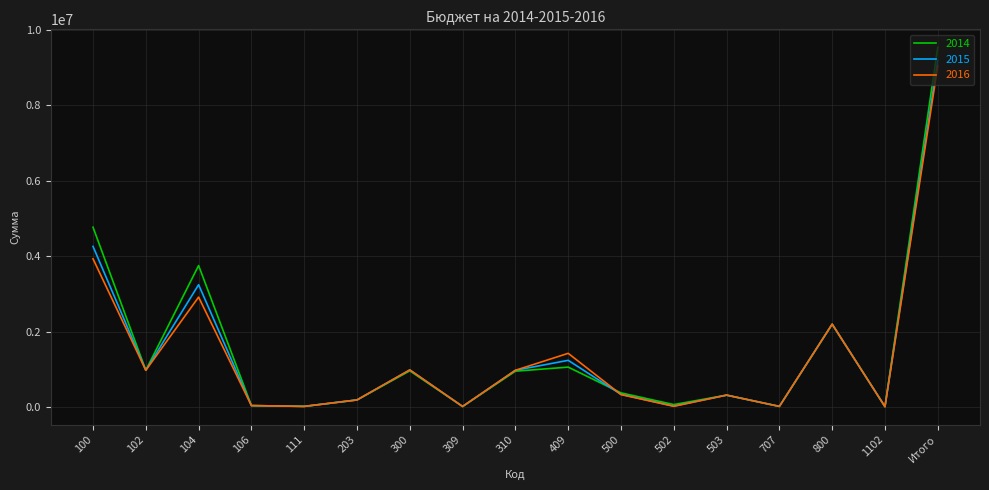

What is the maximum value shown in the chart?

9544700